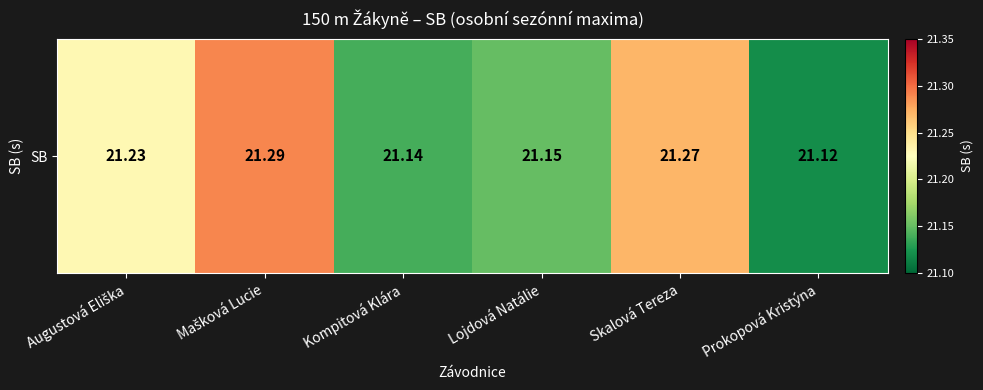

Where is the data nearest to the value 21?

Prokopová Kristýna